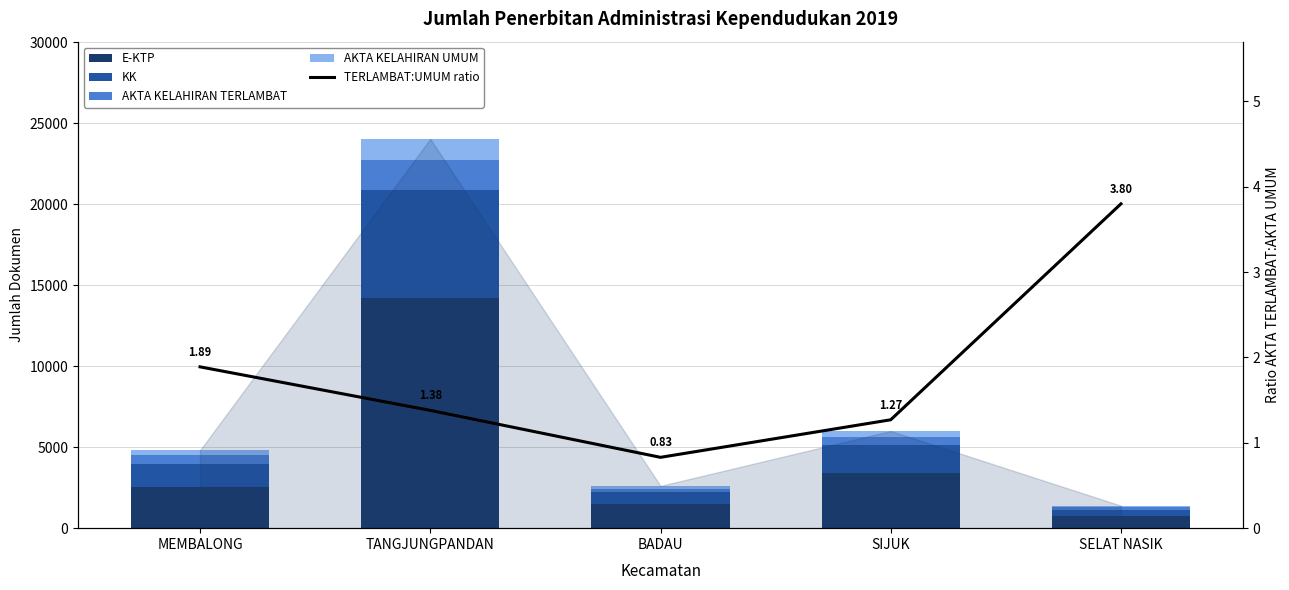

How many data points does each series have?

5